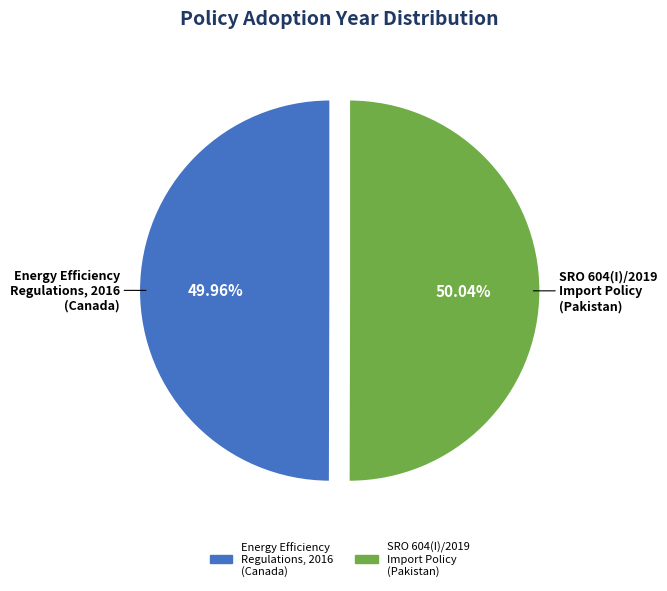

Does any single category account for the majority?

Yes